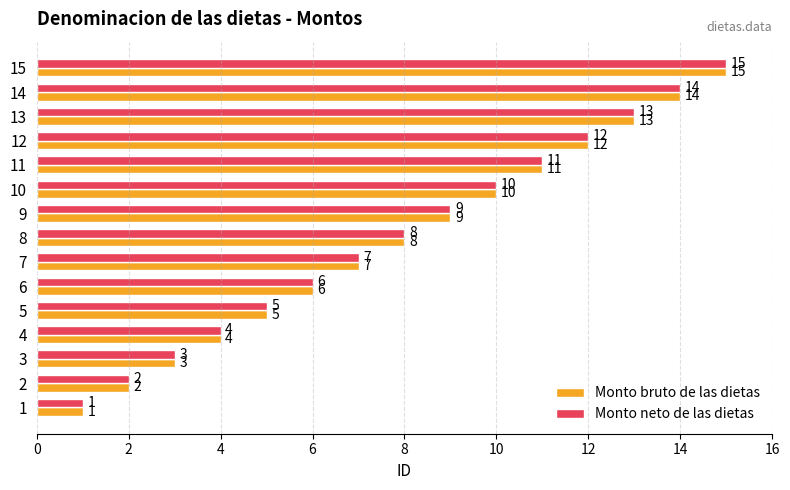

What is the greatest value displayed?

15